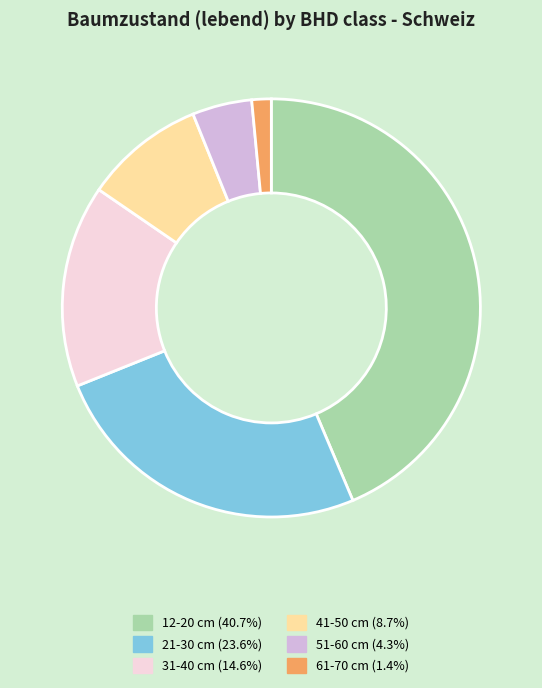

Does any single category account for the majority?

No